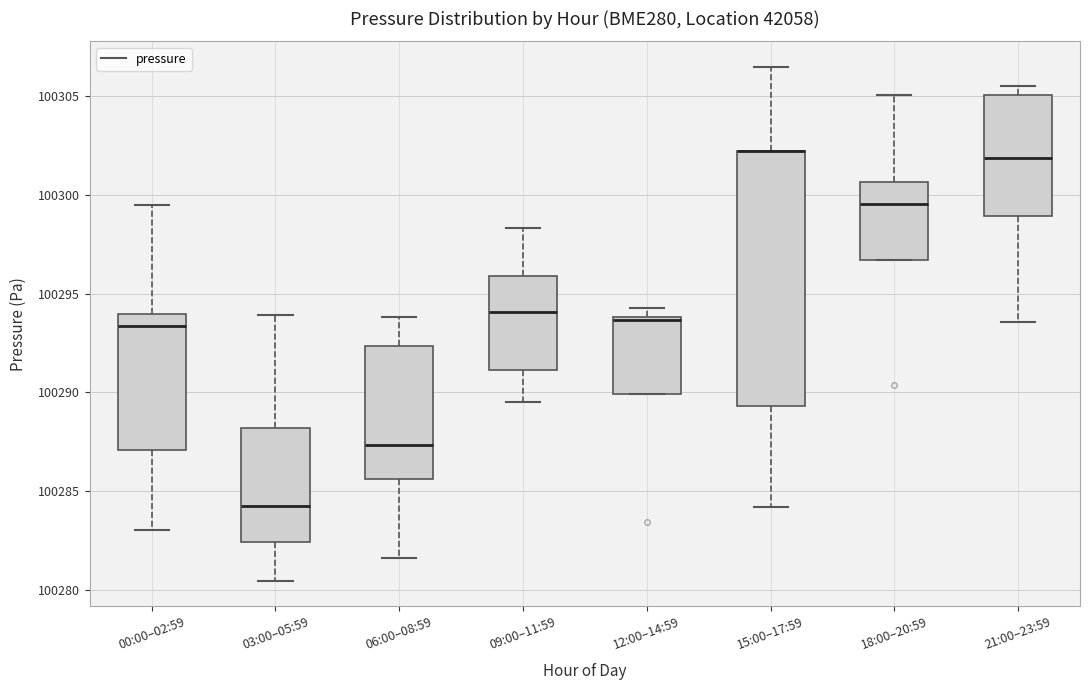

Reading left to right, transcribe this box plot: for each box, give where its median line is, the range the box spans, and where its two whiskers end, as read against the y-axis. The values are not printed on the chart, so give them approximately, as read against the axis.

00:00–02:59: median 100293.5, box 100287.0 to 100294.0, whiskers 100283.0 to 100299.5
03:00–05:59: median 100284.5, box 100282.5 to 100288.0, whiskers 100280.5 to 100294.0
06:00–08:59: median 100287.5, box 100285.5 to 100292.5, whiskers 100281.5 to 100294.0
09:00–11:59: median 100294.0, box 100291.0 to 100296.0, whiskers 100289.5 to 100298.5
12:00–14:59: median 100293.5, box 100290.0 to 100294.0, whiskers 100290.0 to 100294.5
15:00–17:59: median 100302.0 (drawn on the box's upper edge), box 100289.5 to 100302.0, whiskers 100284.0 to 100306.5
18:00–20:59: median 100299.5, box 100296.5 to 100300.5, whiskers 100296.5 to 100305.0
21:00–23:59: median 100302.0, box 100299.0 to 100305.0, whiskers 100293.5 to 100305.5